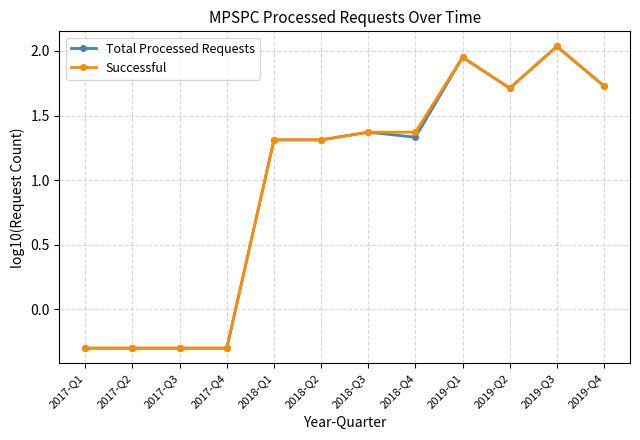

What is the smallest value displayed?

-0.3